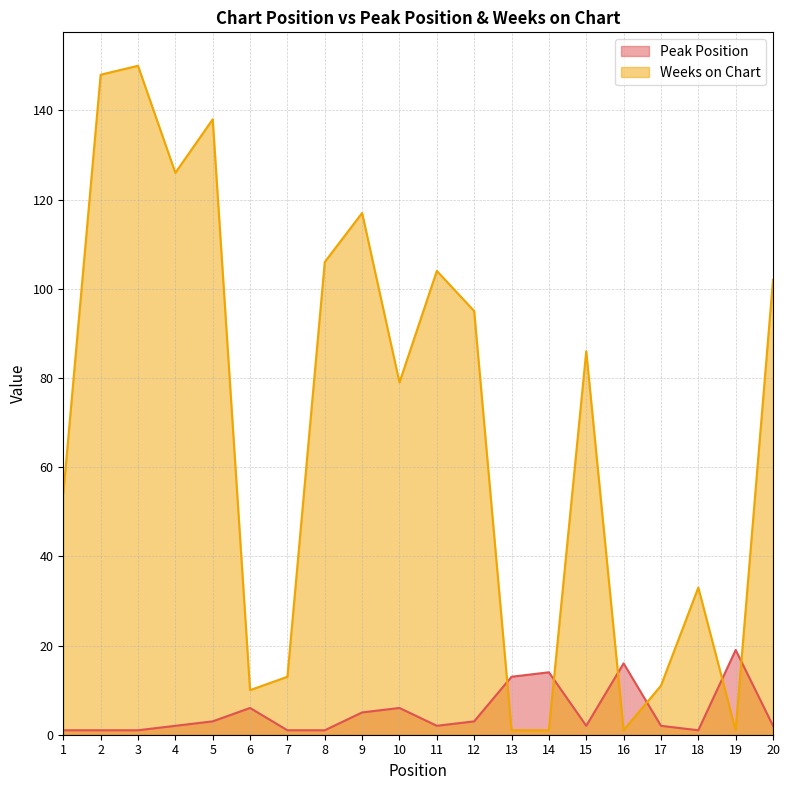

Which series has the largest range (max minus min)?

Weeks on Chart